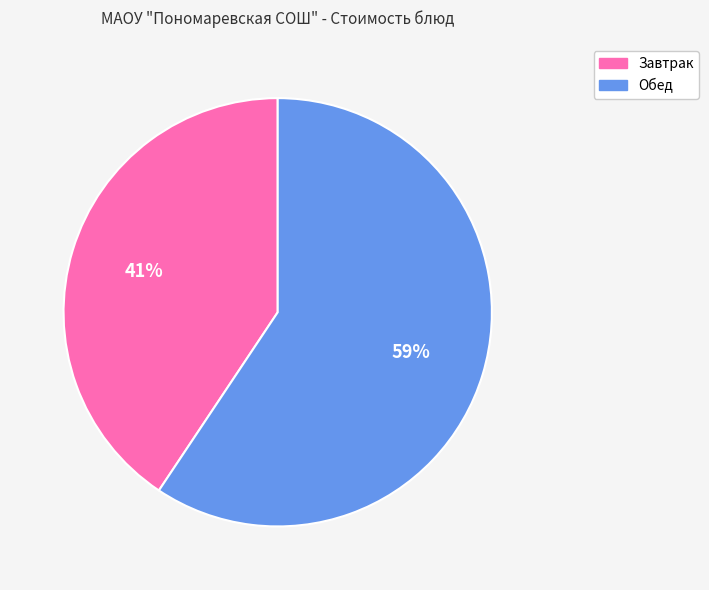

Do Завтрак and Обед together represent more than half of the pie?

Yes